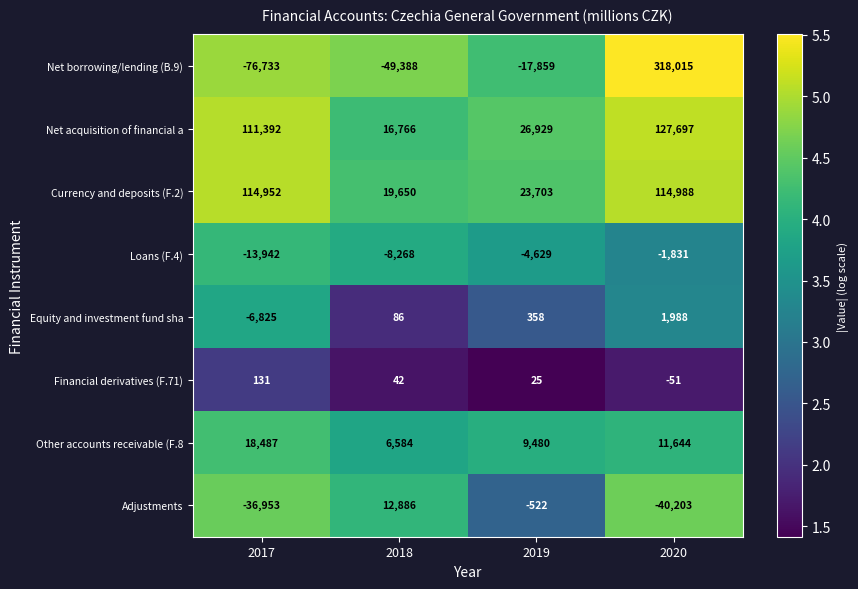

Rank the series at 2017 from lowest to highest value.

Net borrowing/lending (B.9), Adjustments, Loans (F.4), Equity and investment fund sha, Financial derivatives (F.71), Other accounts receivable (F.8, Net acquisition of financial a, Currency and deposits (F.2)